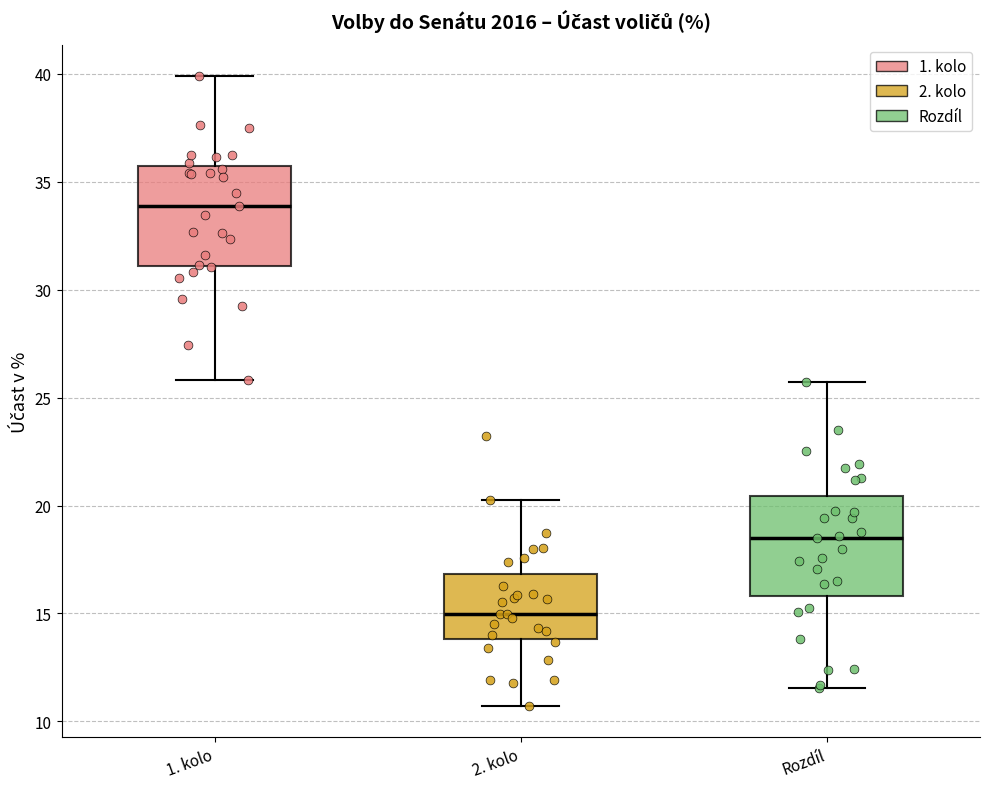

Reading left to right, transcribe this box plot: for each box, give where its median line is, the range the box spans, and where its two whiskers end, as read against the y-axis. The values are not printed on the chart, so give them approximately, as read against the axis.

1. kolo: median 34.0, box 31.0 to 35.5, whiskers 26.0 to 40.0
2. kolo: median 15.0, box 14.0 to 17.0, whiskers 10.5 to 20.0
Rozdíl: median 18.5, box 16.0 to 20.5, whiskers 11.5 to 25.5